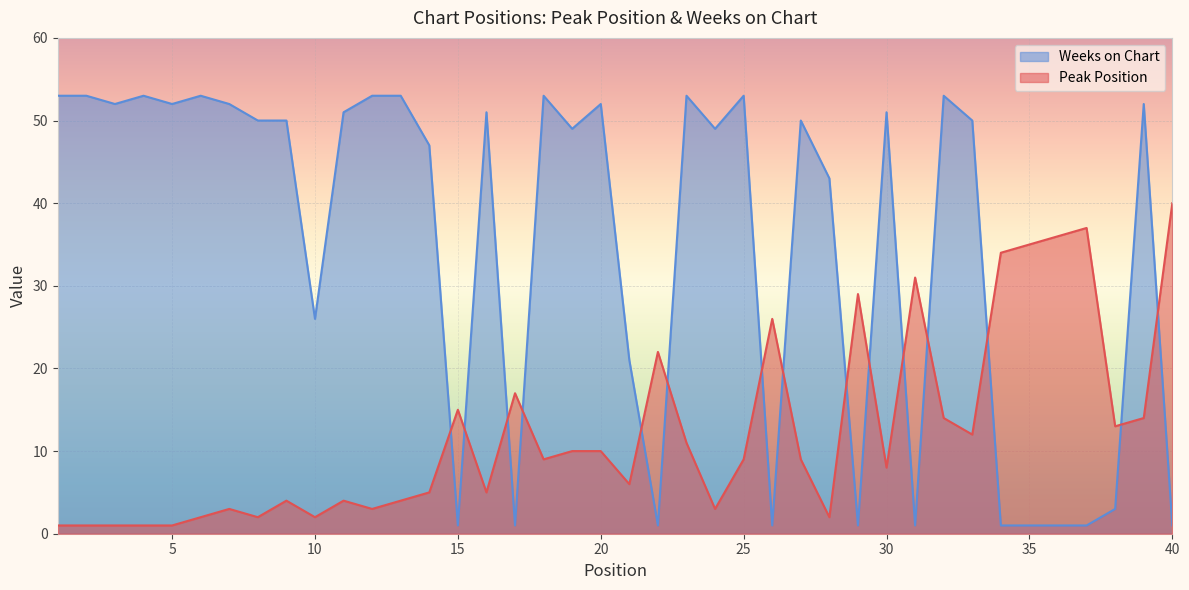

At 4, list the series in order from largest to smallest.

Weeks on Chart, Peak Position